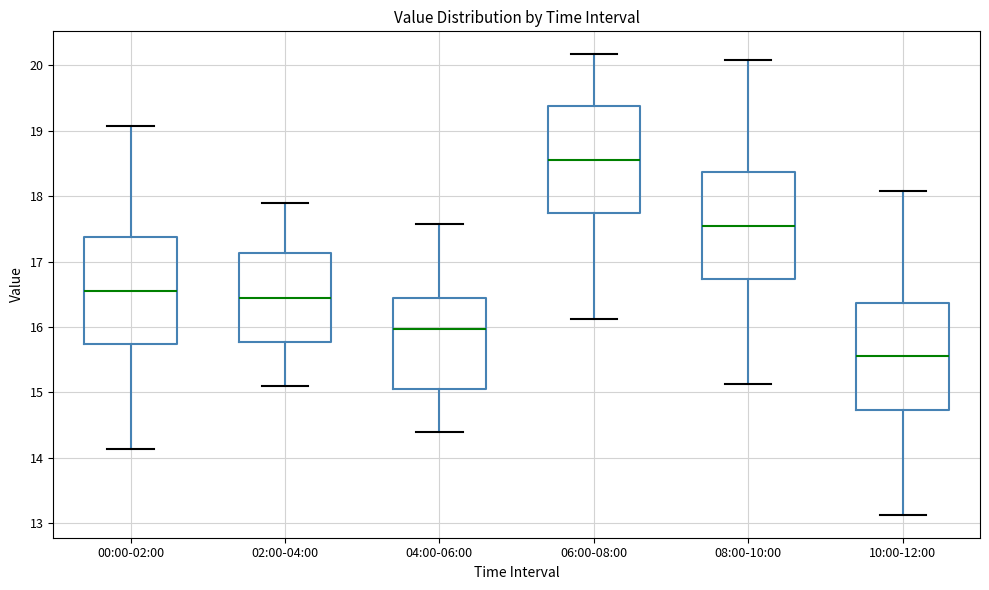

Reading left to right, transcribe this box plot: for each box, give where its median line is, the range the box spans, and where its two whiskers end, as read against the y-axis. The values are not printed on the chart, so give them approximately, as read against the axis.

00:00-02:00: median 16.6, box 15.7 to 17.4, whiskers 14.1 to 19.1
02:00-04:00: median 16.5, box 15.8 to 17.1, whiskers 15.1 to 17.9
04:00-06:00: median 16.0, box 15.1 to 16.5, whiskers 14.4 to 17.6
06:00-08:00: median 18.6, box 17.7 to 19.4, whiskers 16.1 to 20.2
08:00-10:00: median 17.6, box 16.7 to 18.4, whiskers 15.1 to 20.1
10:00-12:00: median 15.6, box 14.7 to 16.4, whiskers 13.1 to 18.1